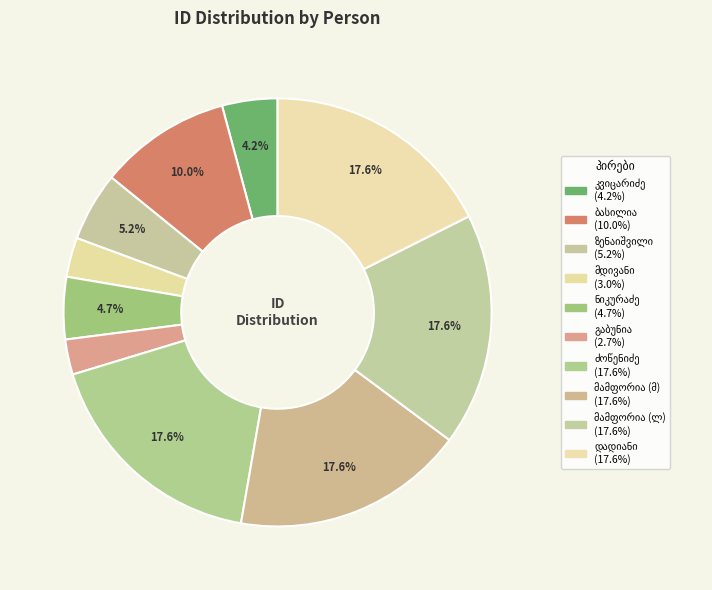

Is there a majority slice in this chart?

No